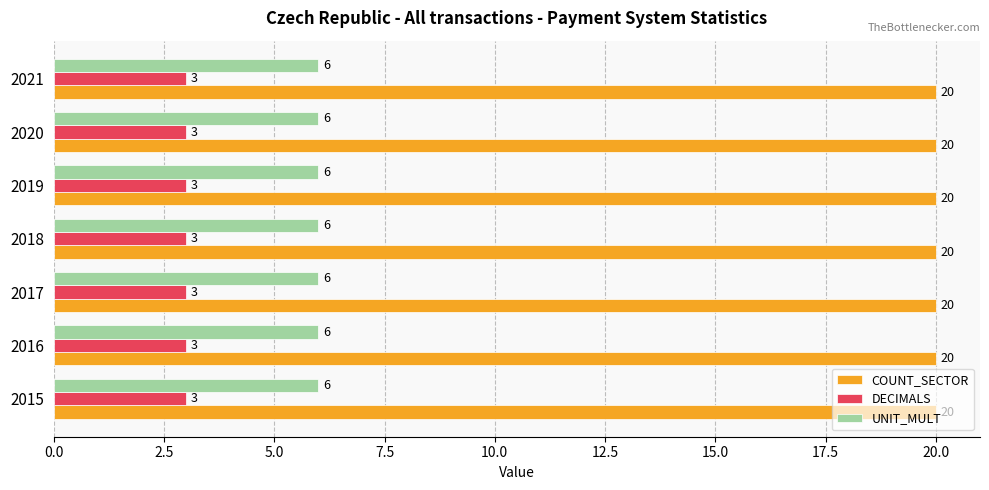

Rank the series by their maximum value, from lowest to highest.

DECIMALS, UNIT_MULT, COUNT_SECTOR